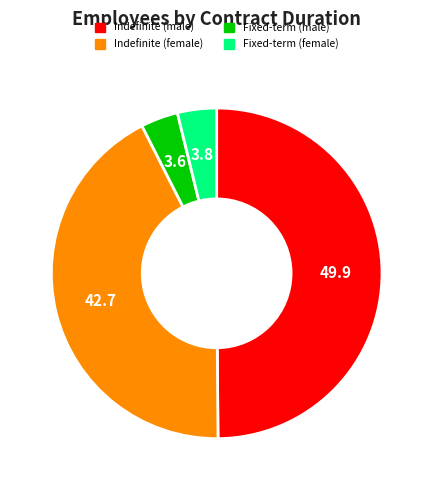

Combined, do Indefinite (female) and Fixed-term (male) account for over 50%?

No